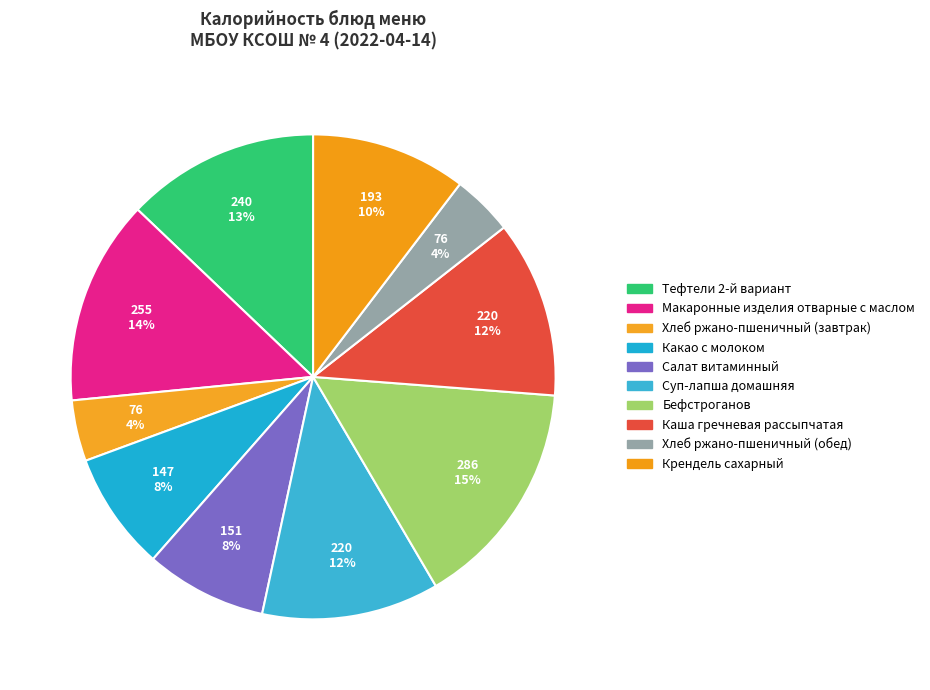

How many segments does this pie chart have?

10